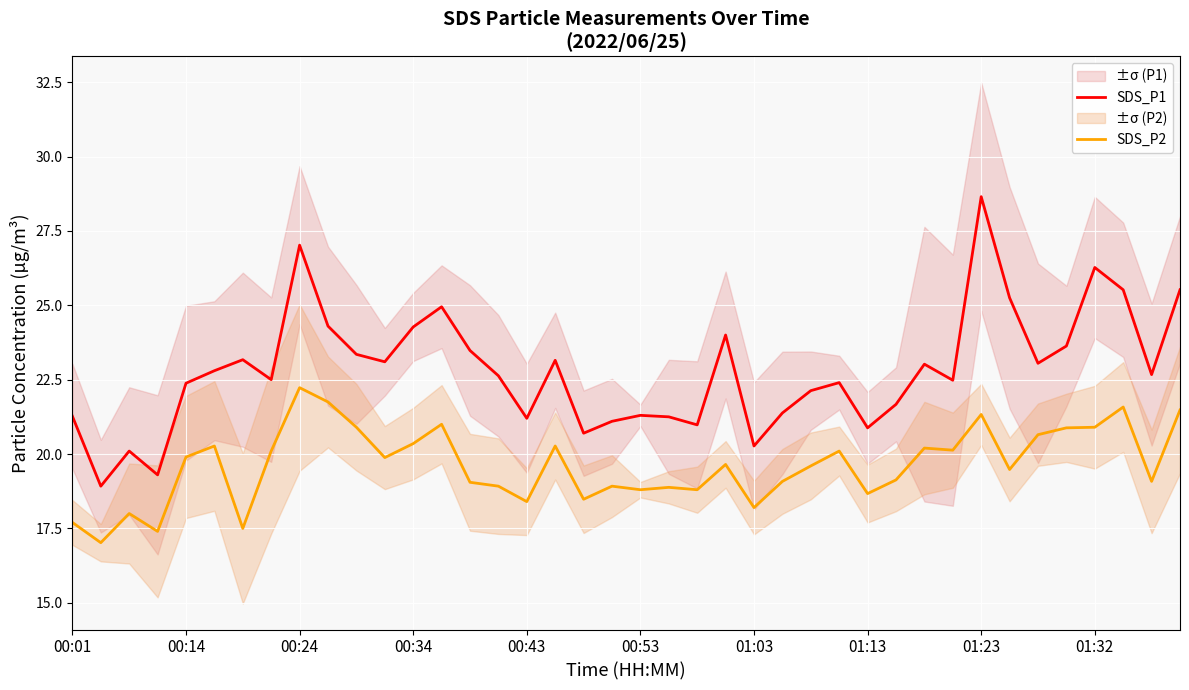

True or false: SDS_P2 and SDS_P1 intersect in this chart.

False